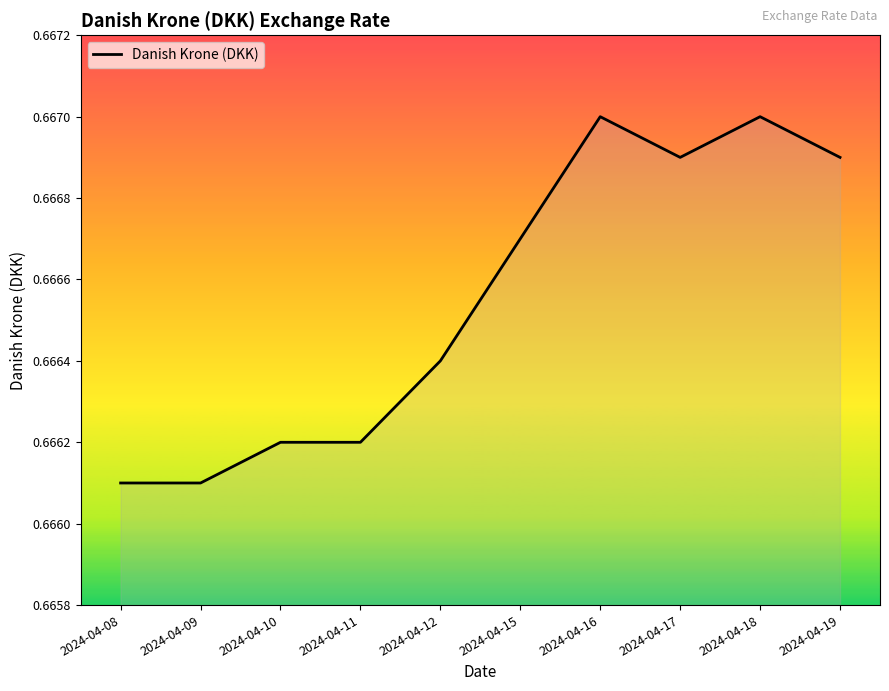

The chart shows a value of 0.4 at 2024-04-15. True or false?

False